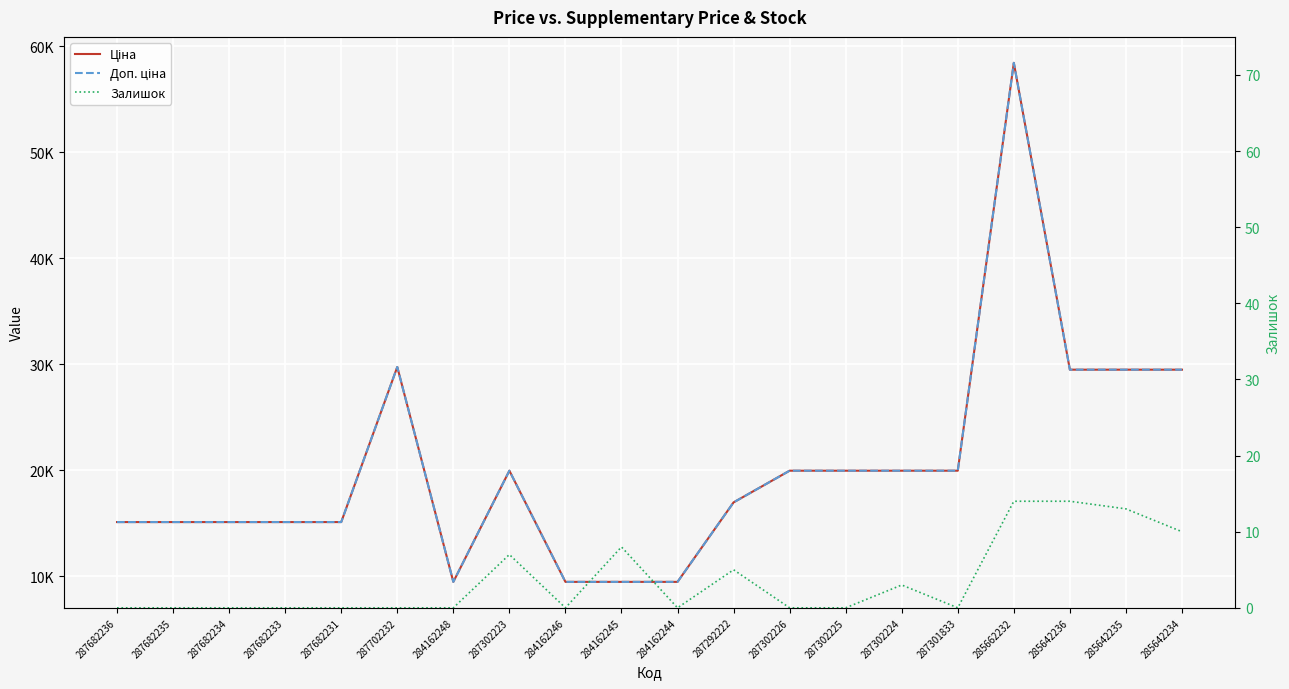

What are all the series names shown in the legend?

Ціна, Доп. ціна, Залишок